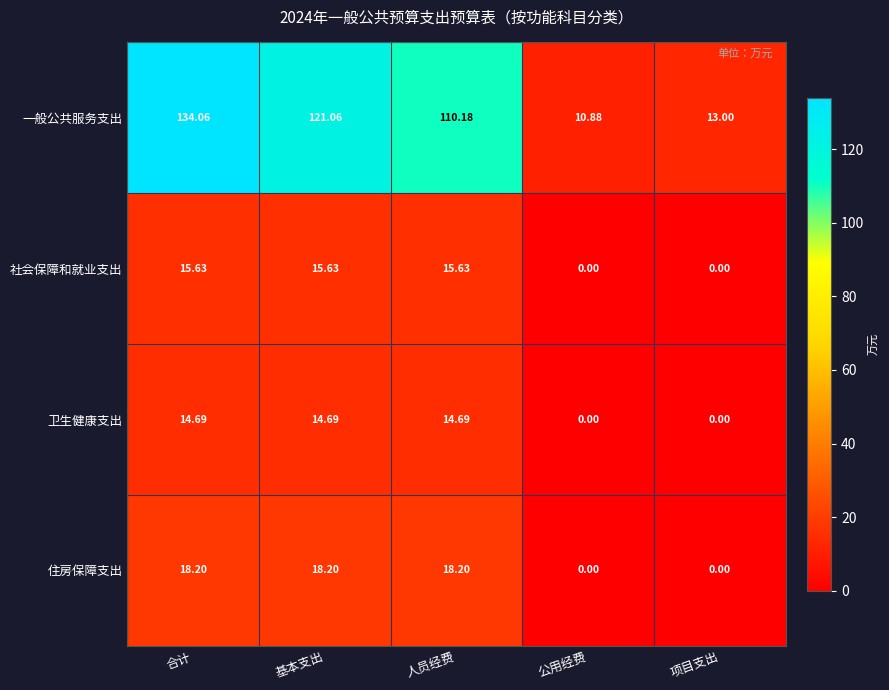

List the series in order of their peak value, highest first.

一般公共服务支出, 住房保障支出, 社会保障和就业支出, 卫生健康支出